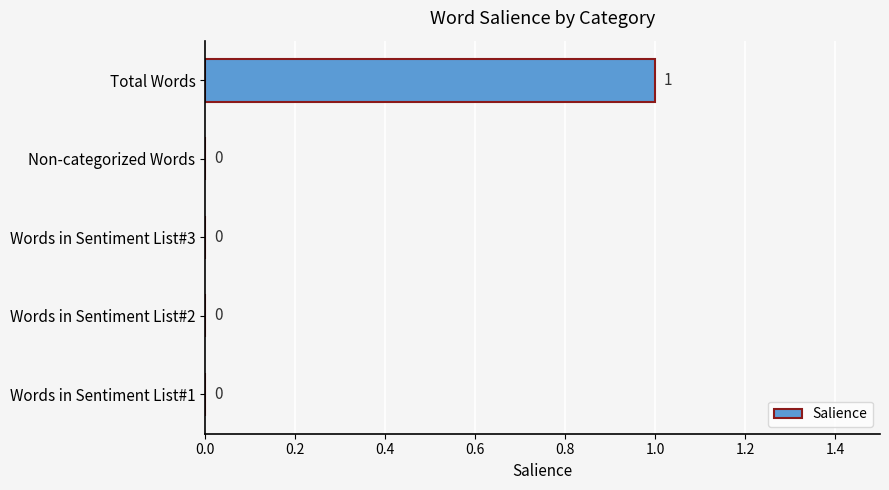

How many values are between 0 and 1?

5